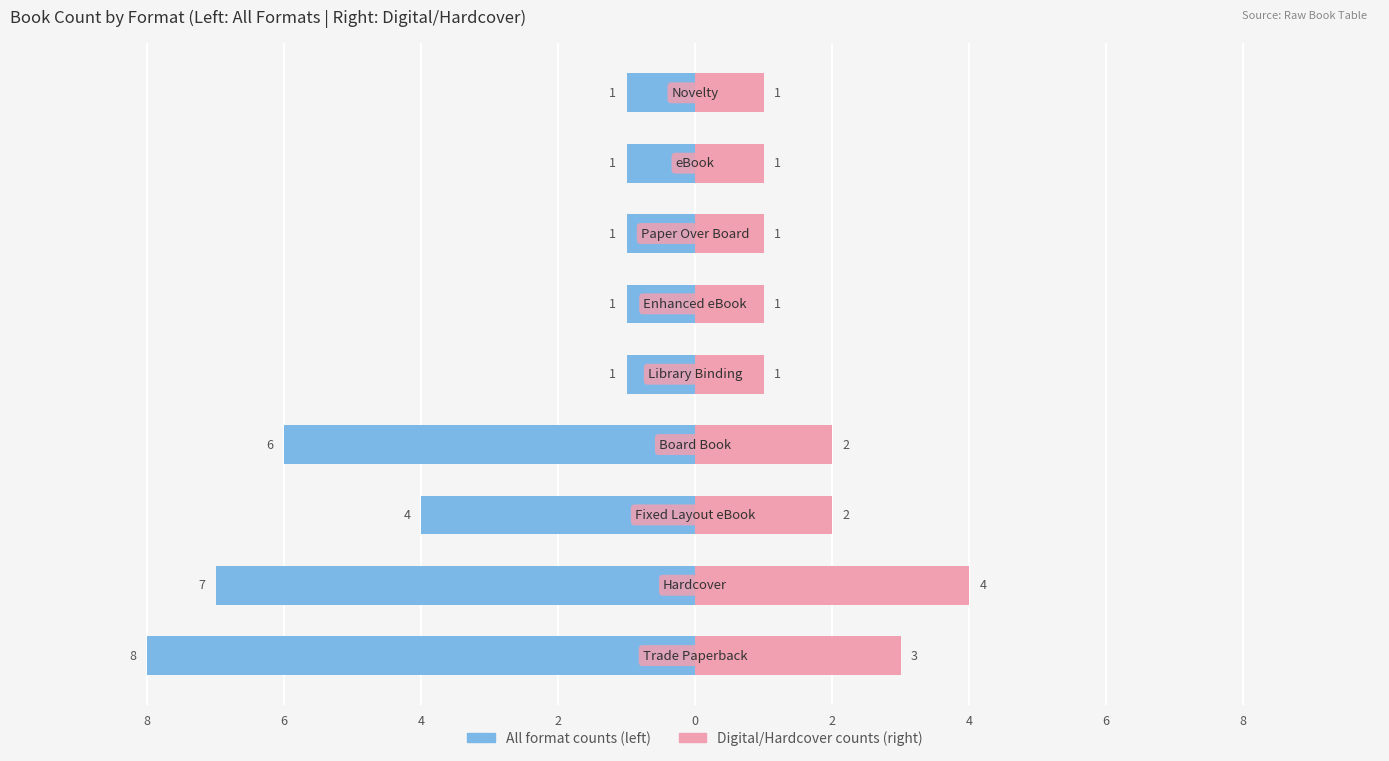

How many Trade/Paperback formats values are between -6 and -1?

7